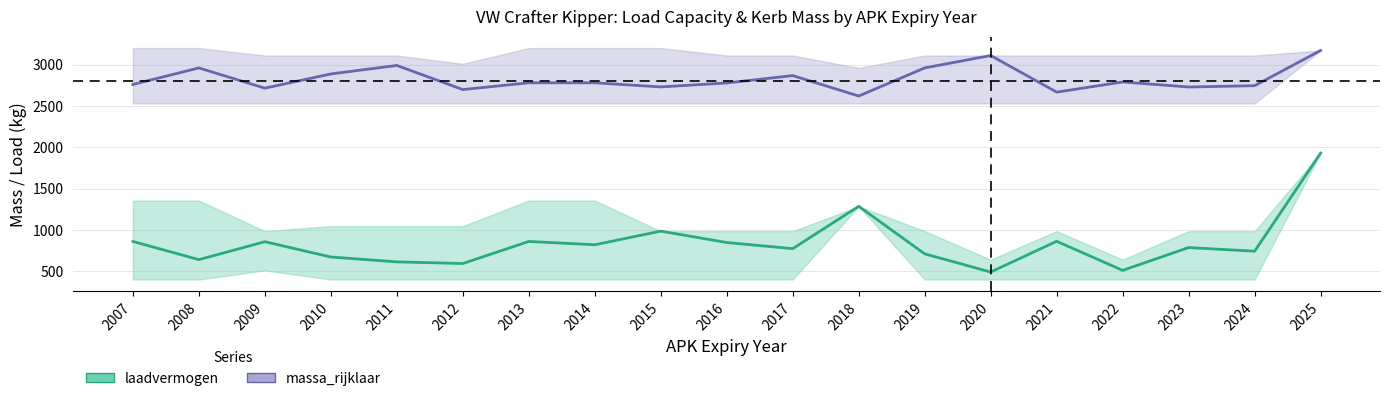

Reading right to left, what are all the values shown in this chart?

laadvermogen_mean: 1929	742	786	510	862	490	710	1285	773	847	985	820	860	593	613	672	857	640	860
laadvermogen_upper: 1929	985	985	640	985	640	985	1285	985	985	985	1355	1355	1045	1045	1045	985	1355	1355
laadvermogen_lower: 1929	400	400	400	400	400	400	1285	400	400	400	400	400	400	400	400	510	400	400
massa_rijklaar_mean: 3171	2745	2729	2790	2667	3110	2960	2620	2867	2778	2730	2780	2780	2698	2990	2887	2715	2960	2760
massa_rijklaar_upper: 3171	3110	3110	3110	3110	3110	3110	2960	3110	3110	3200	3200	3200	3010	3110	3110	3110	3200	3200
massa_rijklaar_lower: 3171	2530	2530	2530	2530	2530	2530	2530	2530	2530	2530	2530	2530	2530	2530	2530	2530	2530	2530